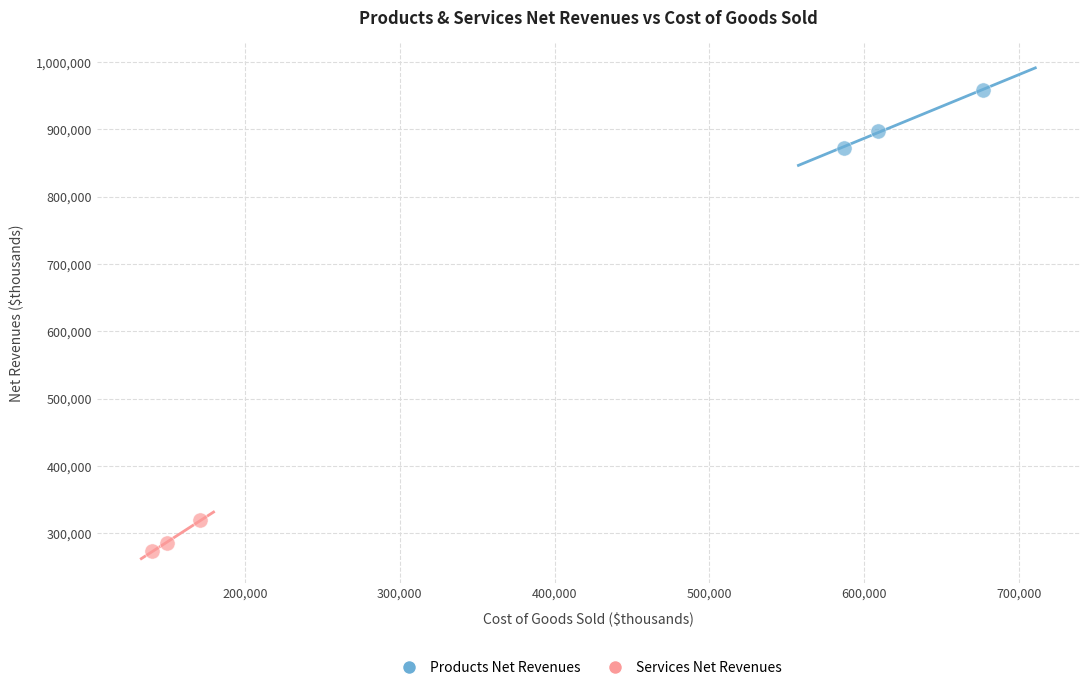

Which series has the widest spread of Y values?

Products Net Revenues